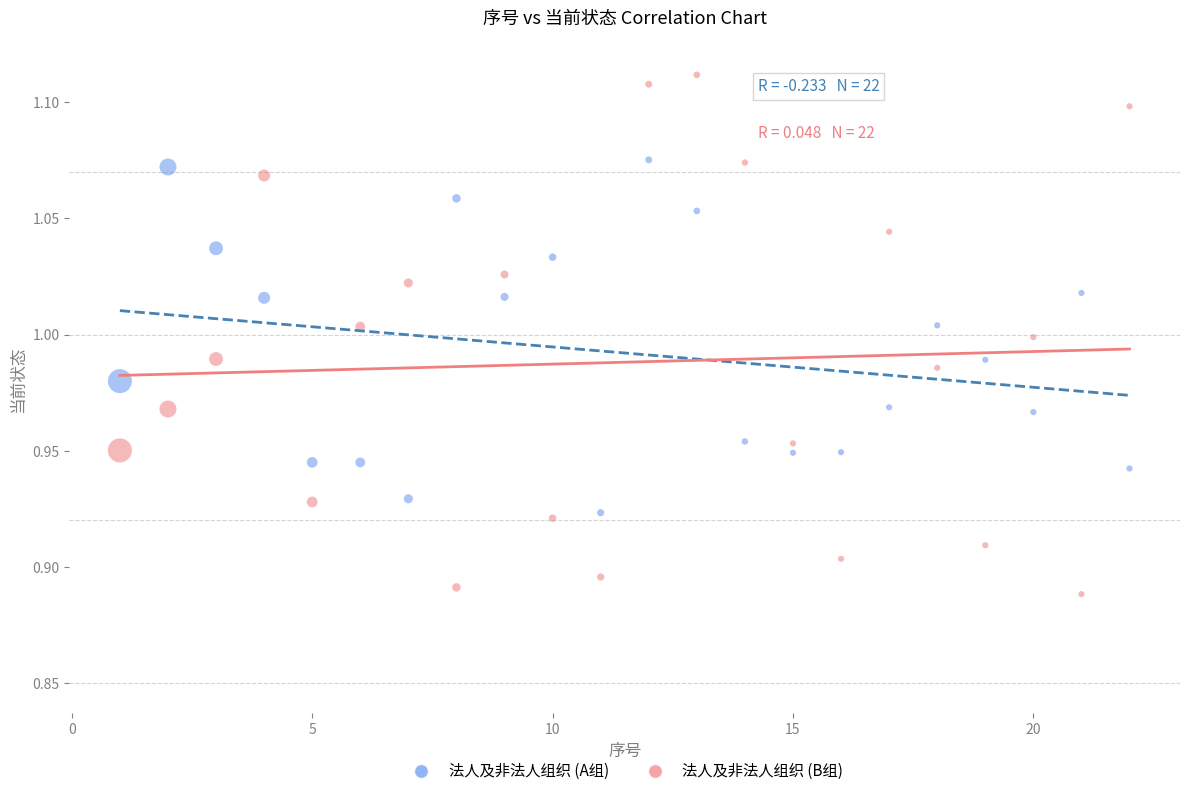

What are all the series names shown in the legend?

法人及非法人组织 (A组), 法人及非法人组织 (B组)